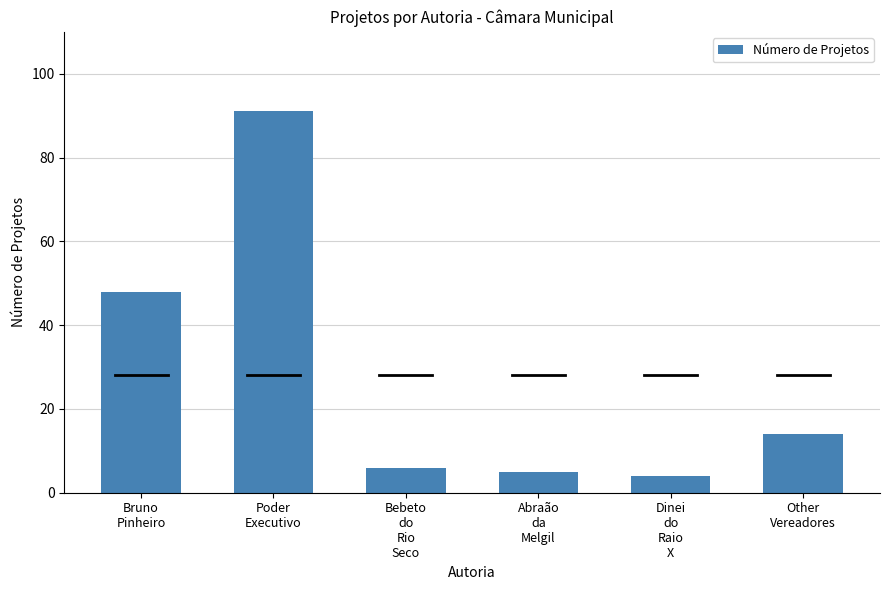

Reading right to left, transcribe all the data shown in this chart.

14	4	5	6	91	48